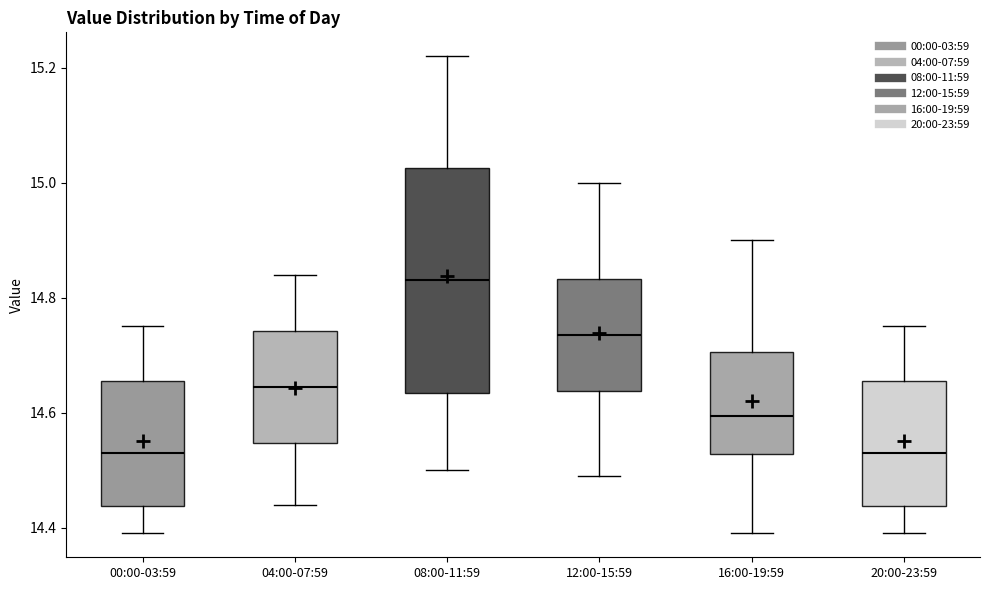

Which box's median line is the highest?

08:00-11:59